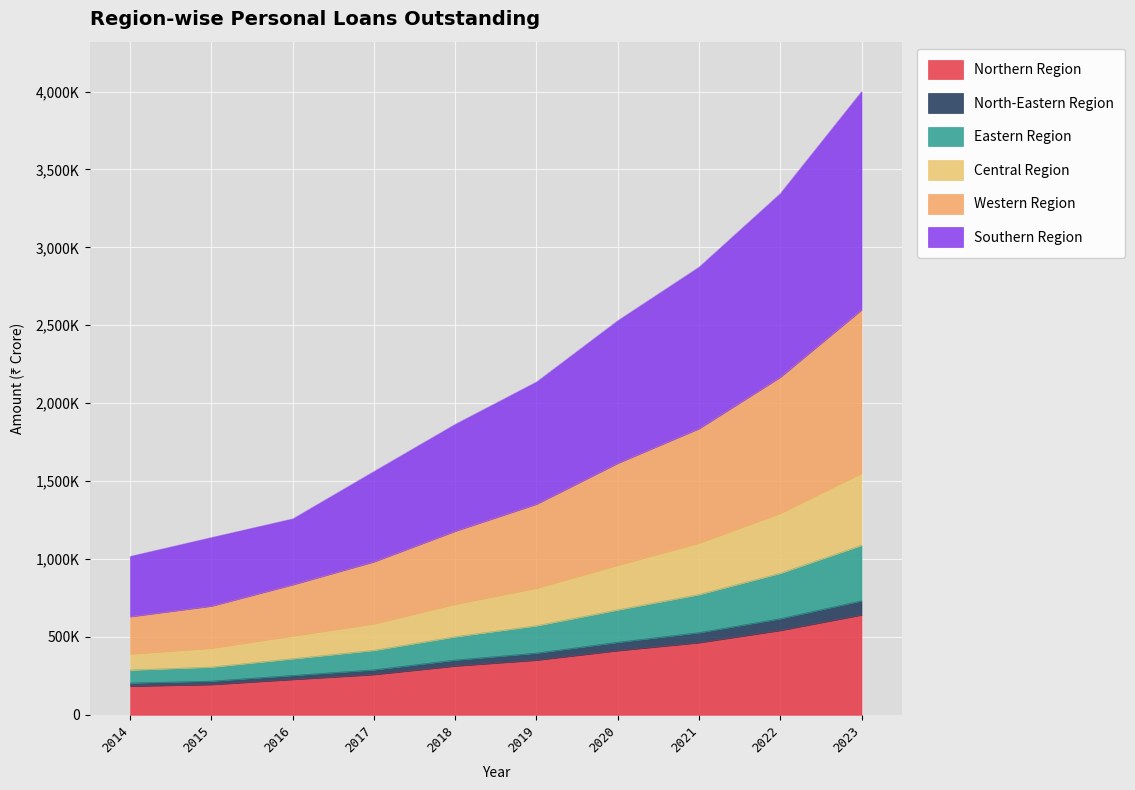

How many lines are shown in the chart?

6